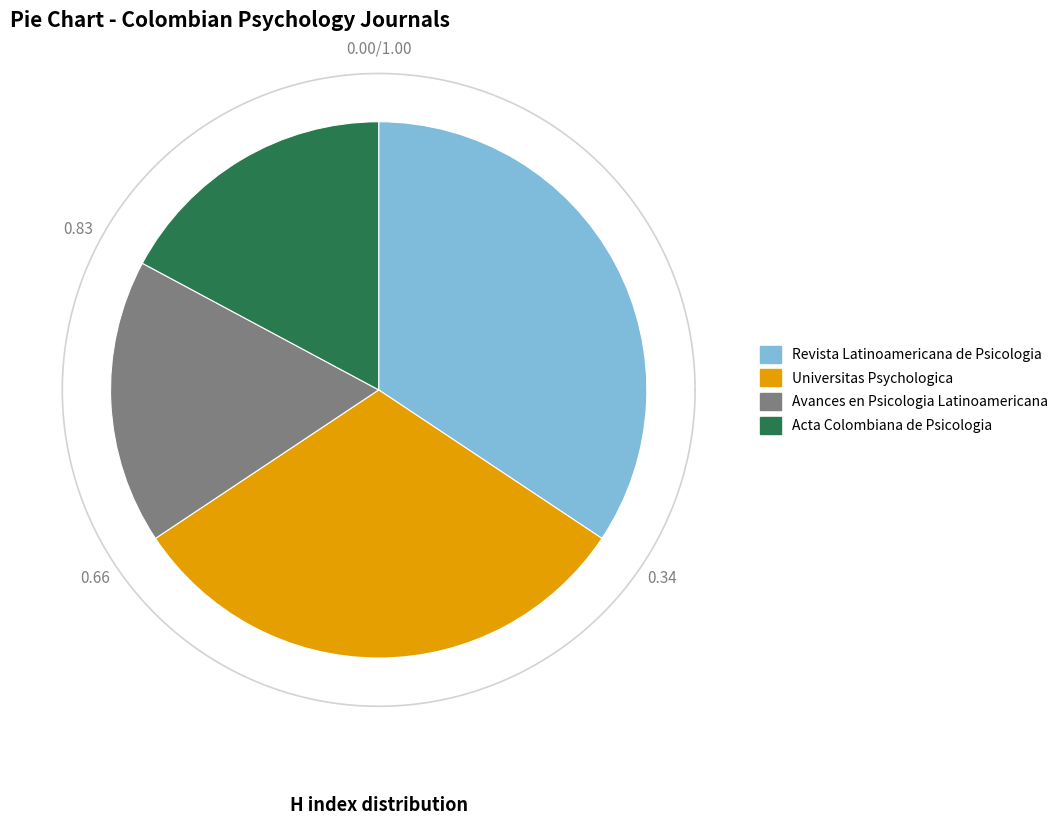

To the nearest percent, what is the difference between the Revista Latinoamericana de Psicologia and Universitas Psychologica slice percentages?

3%